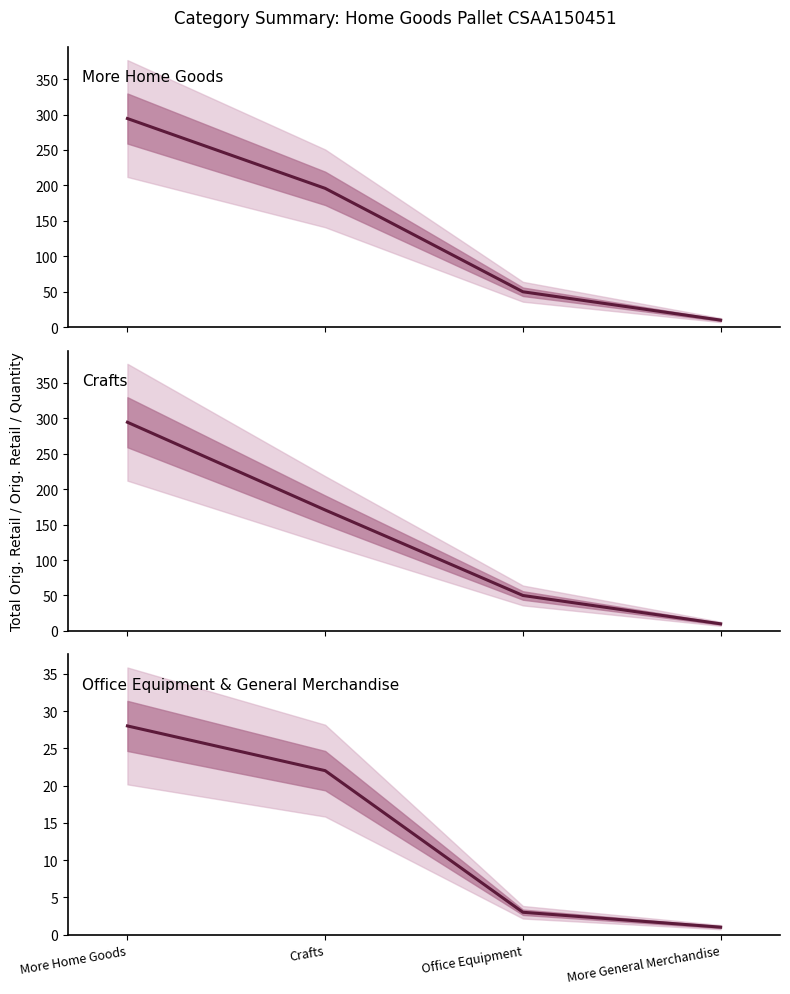

Does the chart have visible grid lines?

No